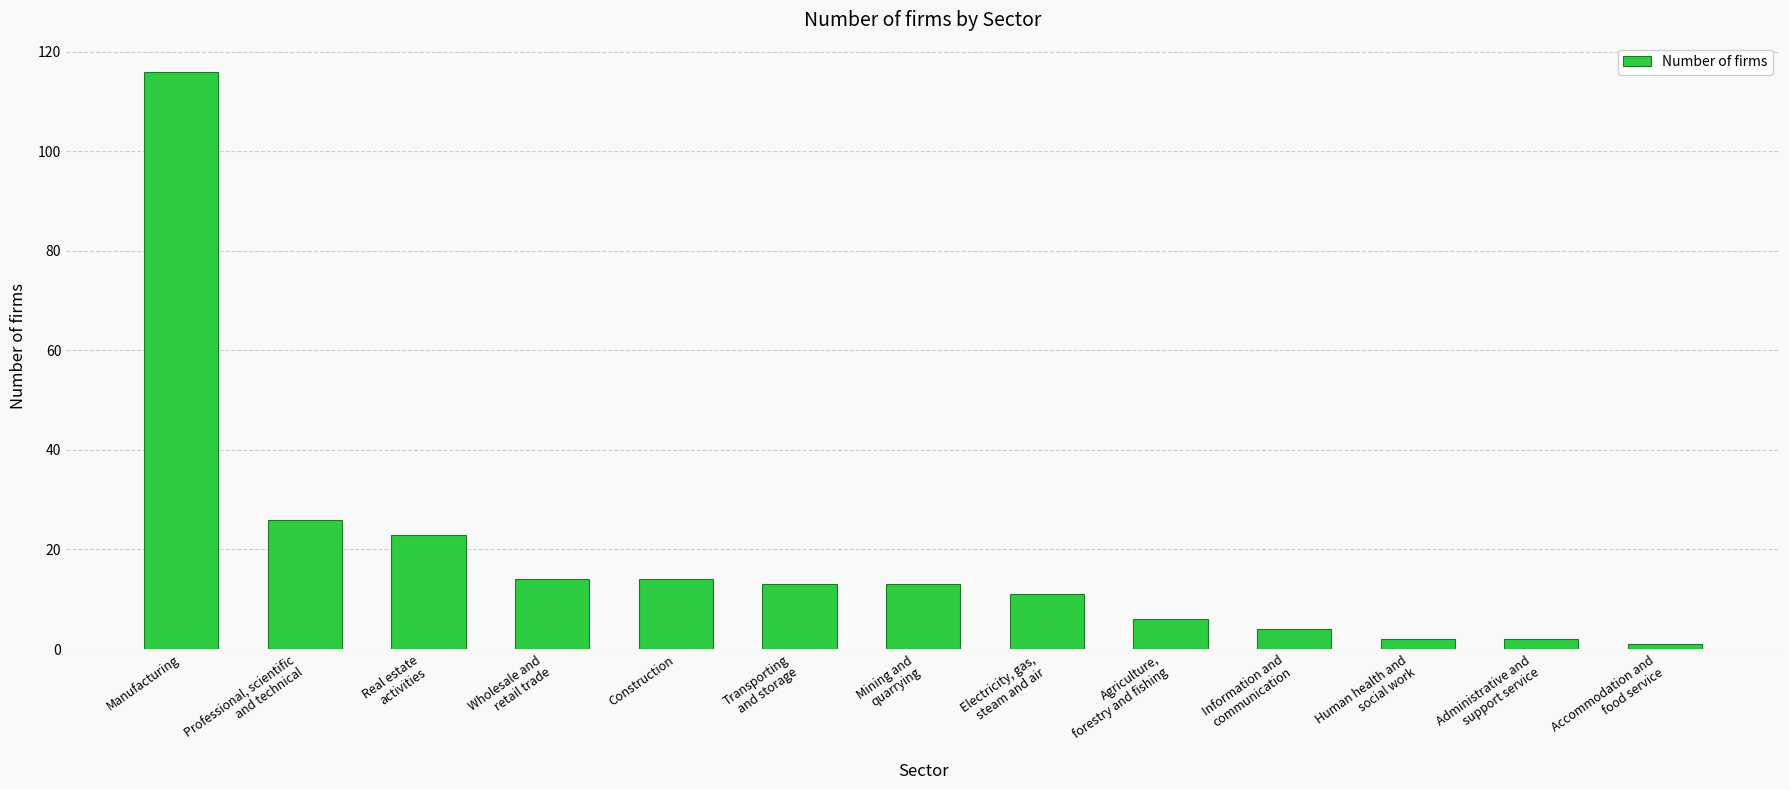

How many bars are there in total?

13